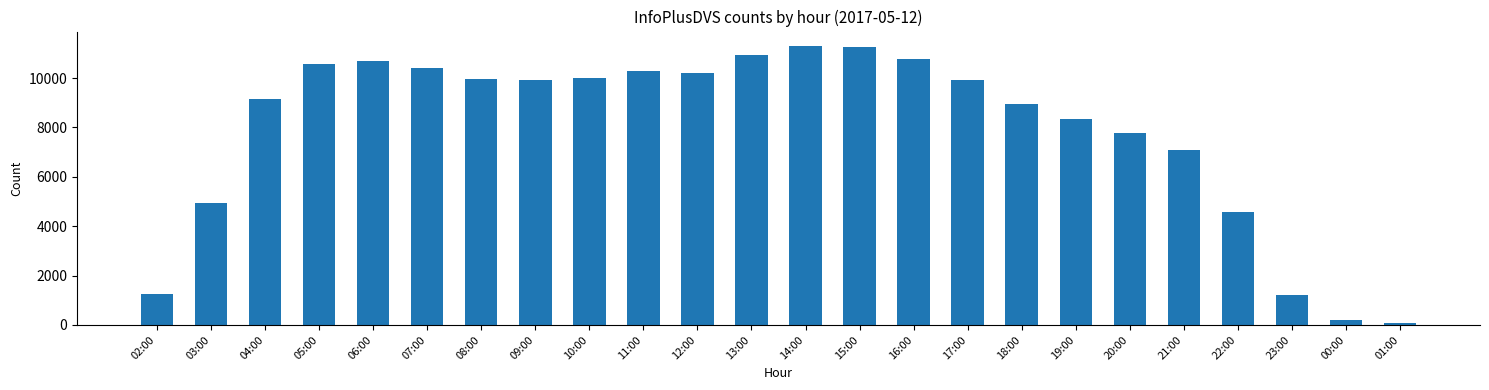

What is the change in value from 10:00 to 13:00?

+938